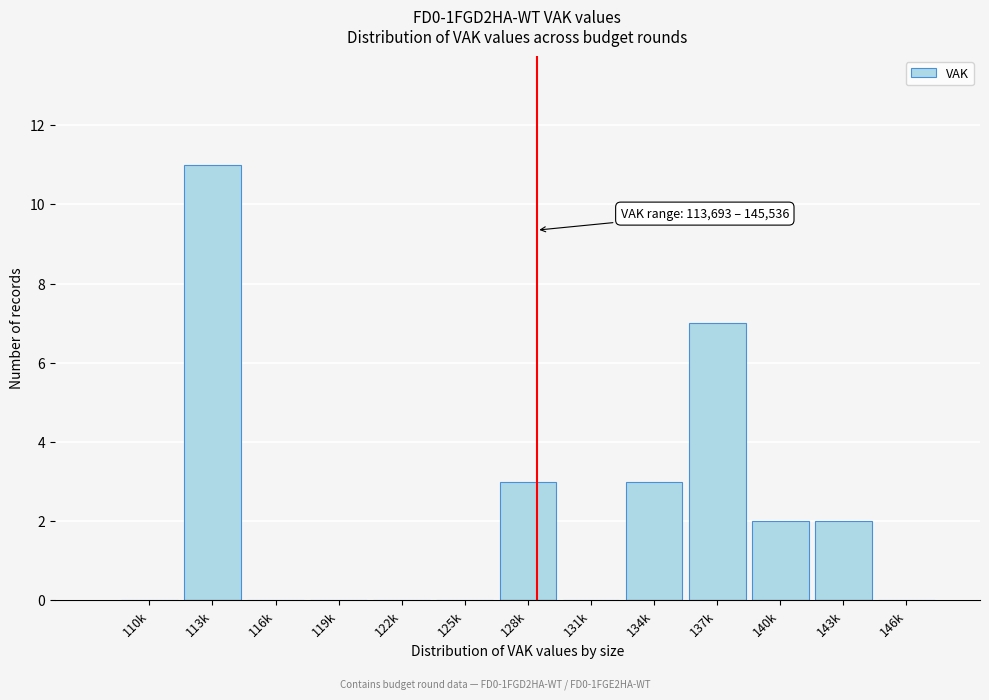

Reading left to right, what are all the values shown in this chart?

110k=0	113k=11	116k=0	119k=0	122k=0	125k=0	128k=3	131k=0	134k=3	137k=7	140k=2	143k=2	146k=0